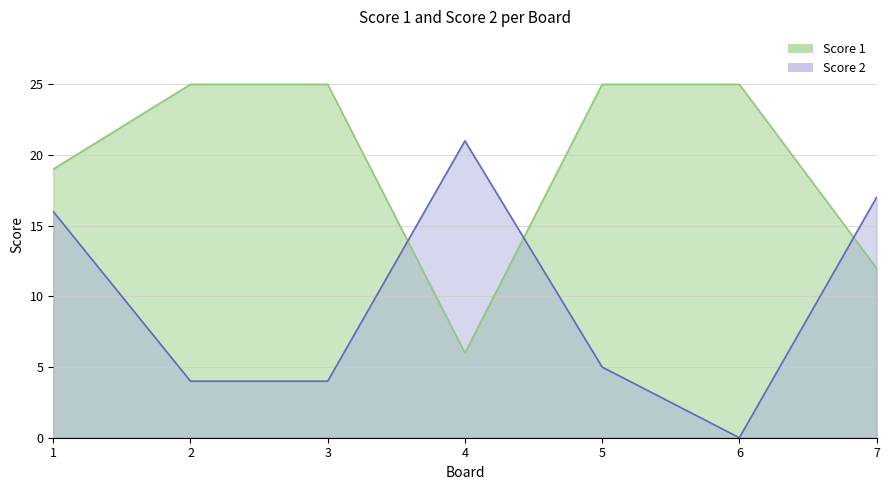

How many data points in Score 2 are less than 5?

3